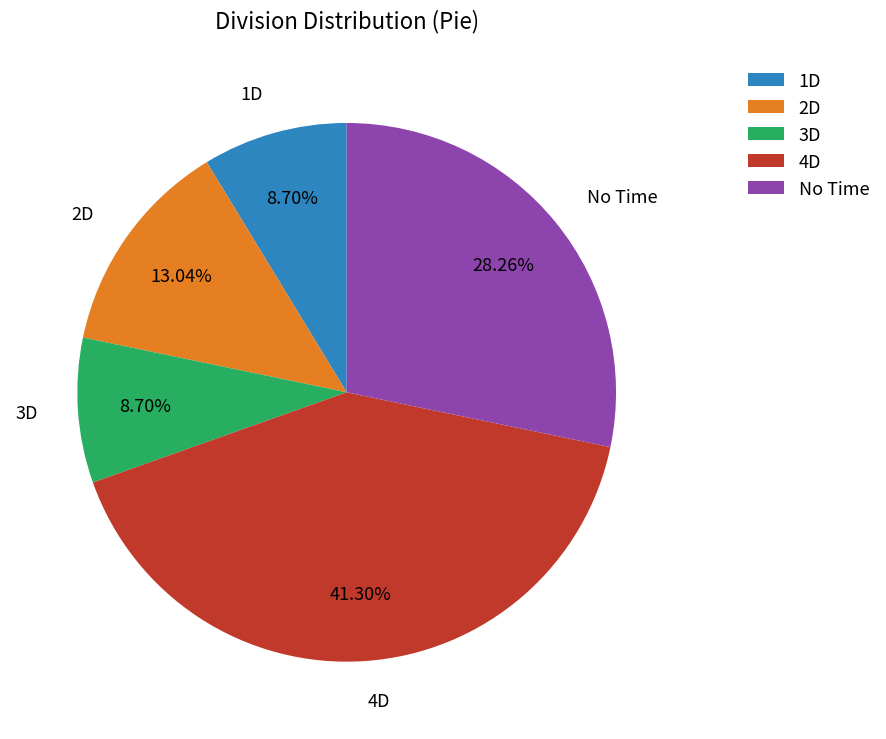

What portion of the pie excludes 2D?

87.0%